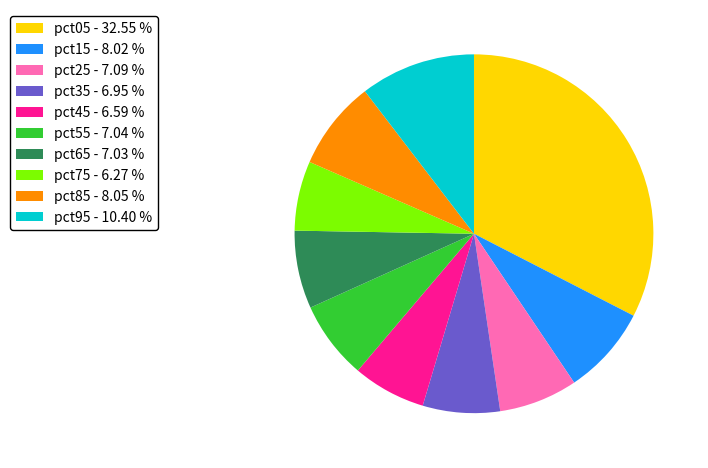

Do pct95 - 10.40 % and pct15 - 8.02 % together represent more than half of the pie?

No